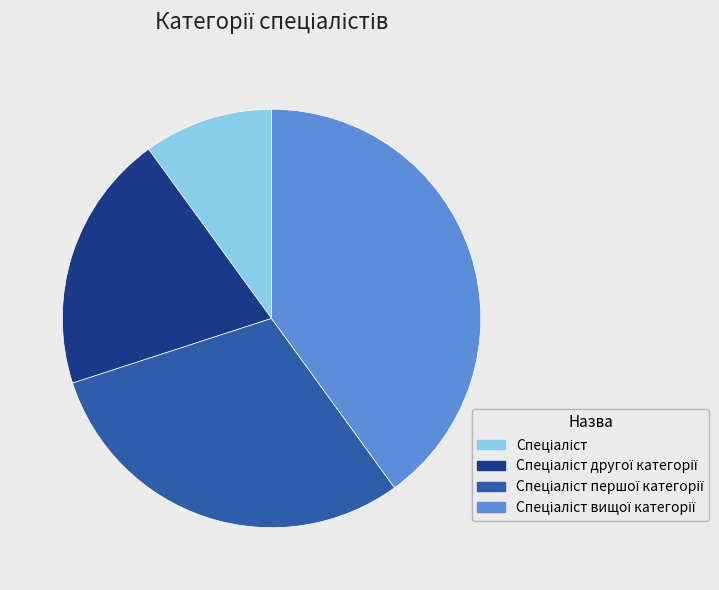

Does any single category account for the majority?

No